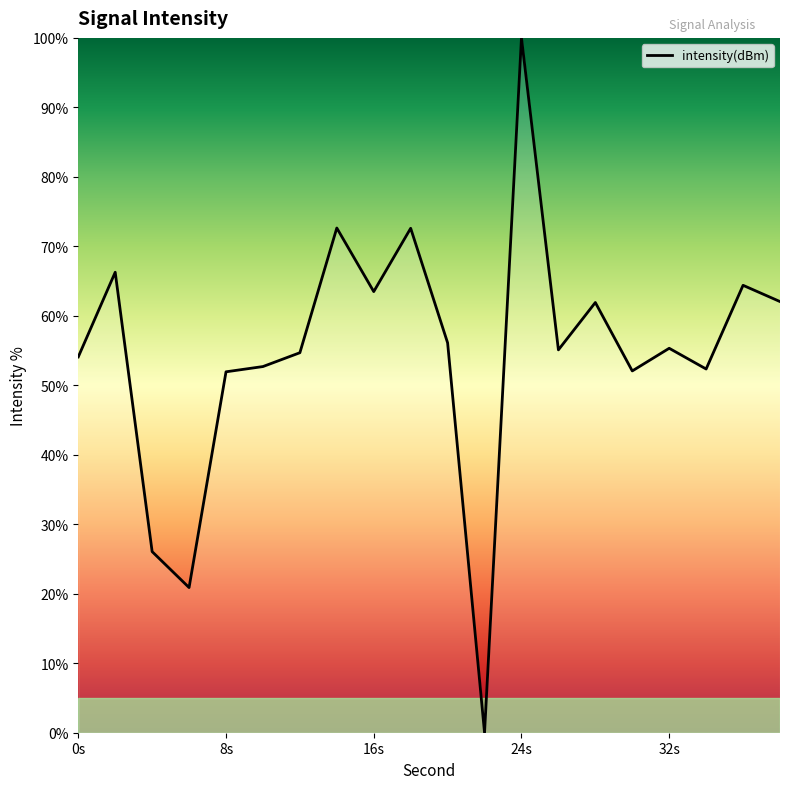

What is the maximum value shown in the chart?

100.0